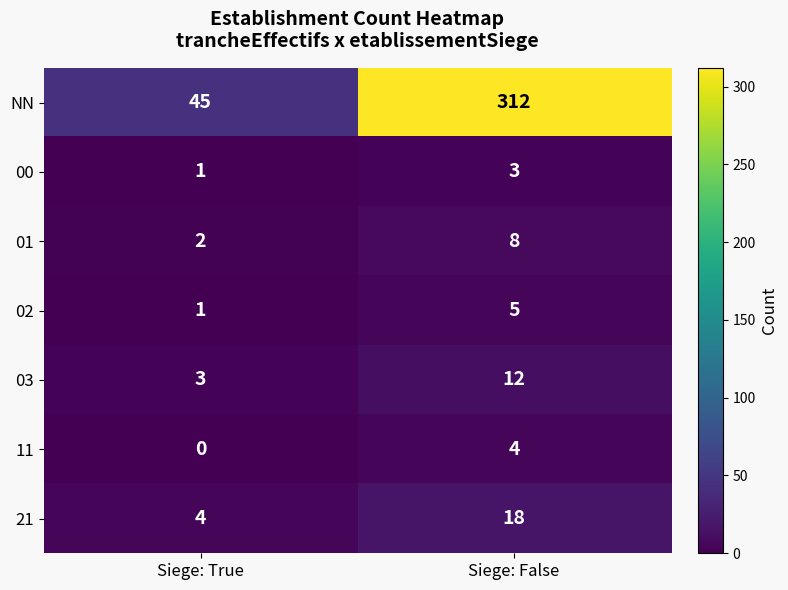

Which series changed the most between Siege: True and Siege: False?

NN